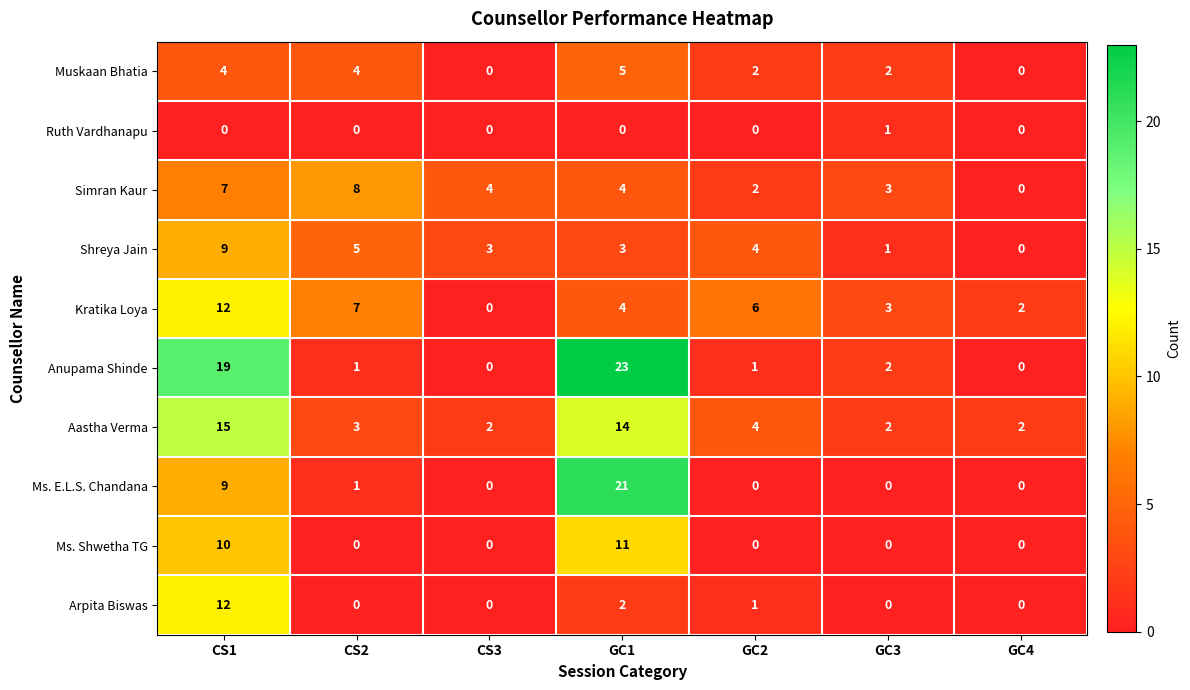

At which label does Kratika Loya first exceed 4?

CS1